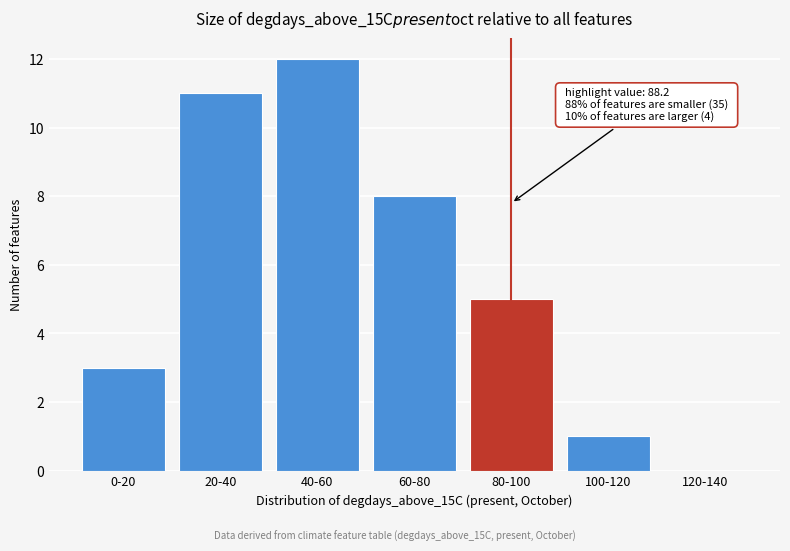

Reading left to right, transcribe all the data shown in this chart.

0-20=3	20-40=11	40-60=12	60-80=8	80-100=5	100-120=1	120-140=0